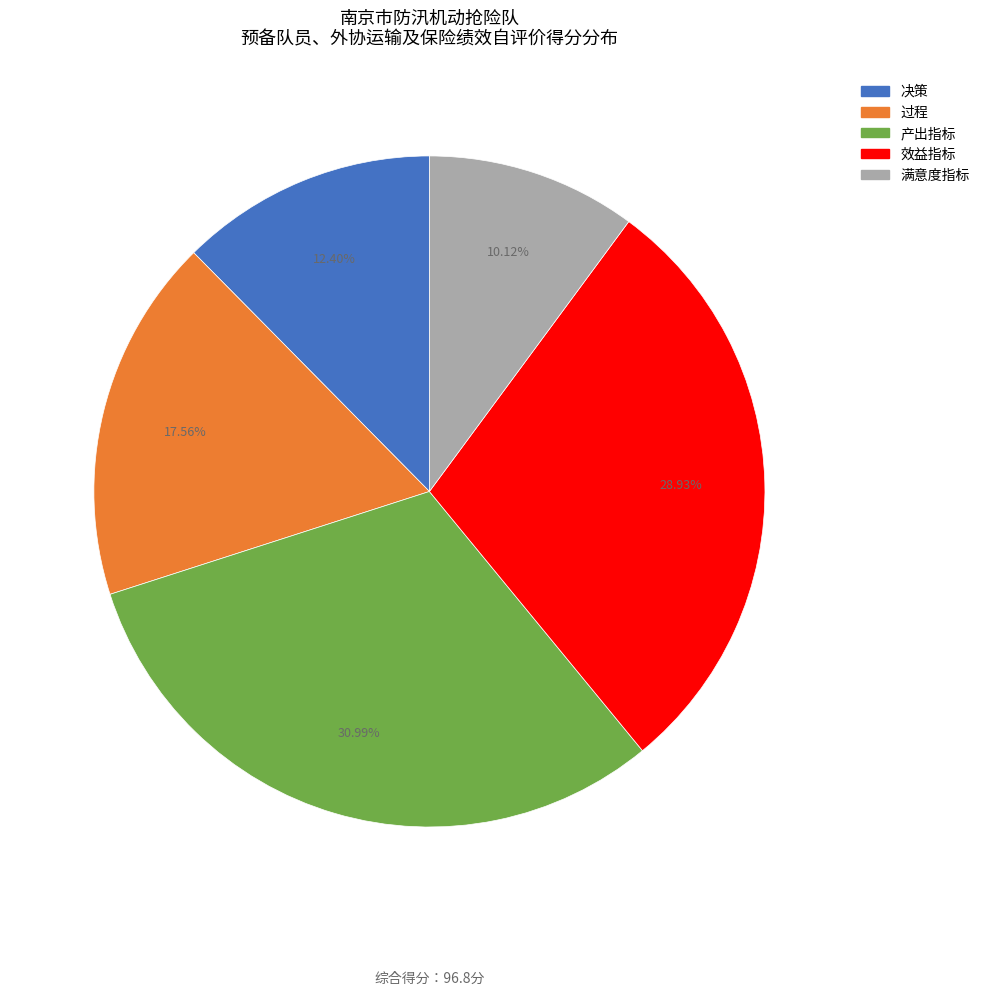

What percentage is the 产出指标 slice, to the nearest percent?

31%